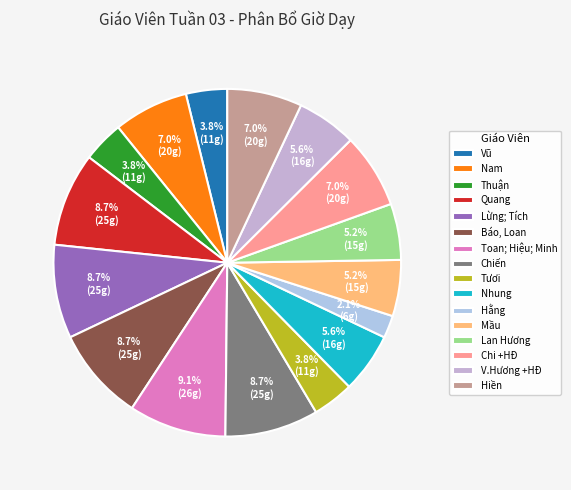

Combined, do Nhung and Hiền account for over 50%?

No